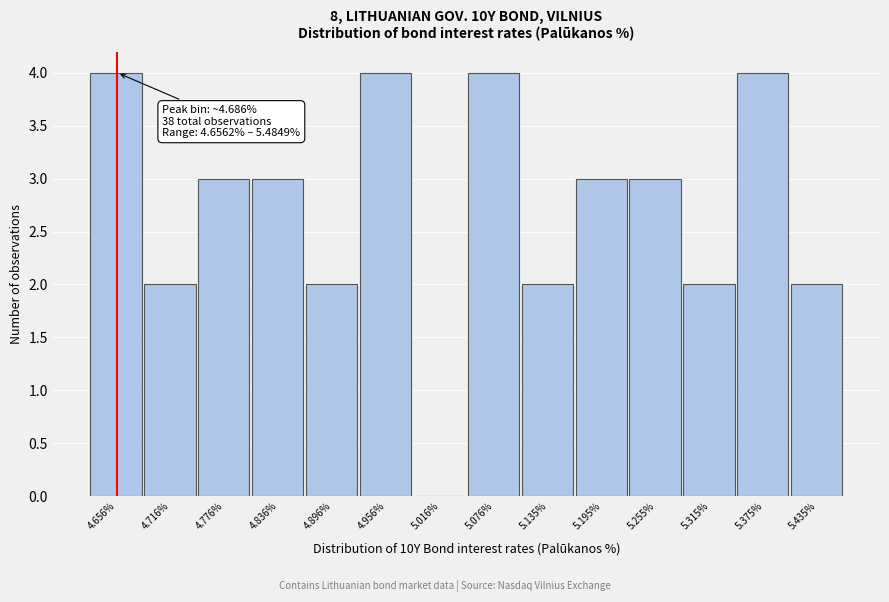

Reading left to right, extract all data points from this chart.

4.656%=4	4.716%=2	4.776%=3	4.836%=3	4.896%=2	4.956%=4	5.016%=0	5.076%=4	5.135%=2	5.195%=3	5.255%=3	5.315%=2	5.375%=4	5.435%=2